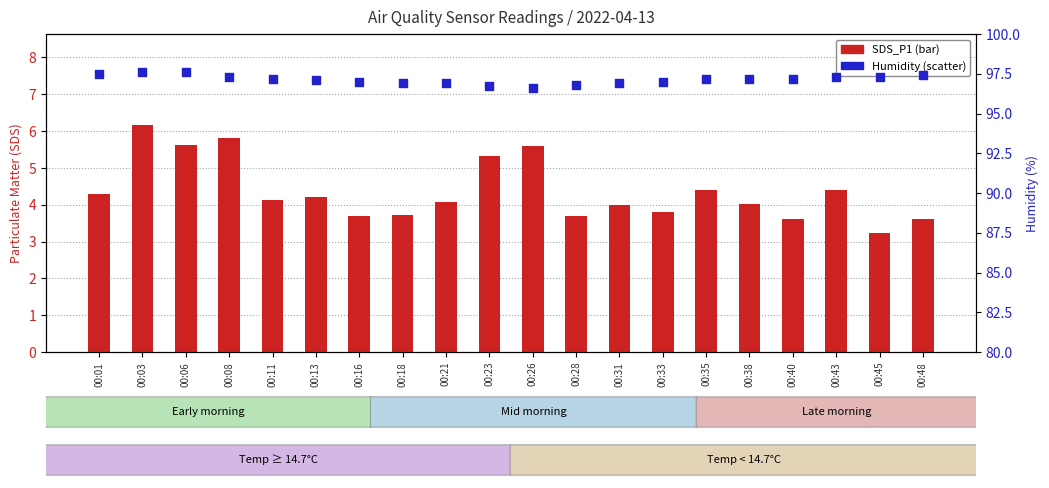

Which series has the largest total across all categories?

Humidity